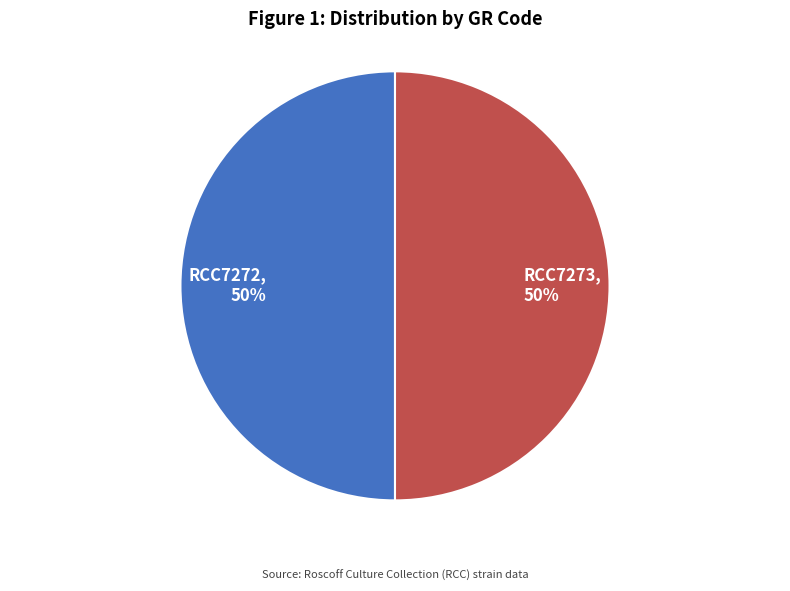

Is it true that RCC7273, 50% is 50% of the pie?

True